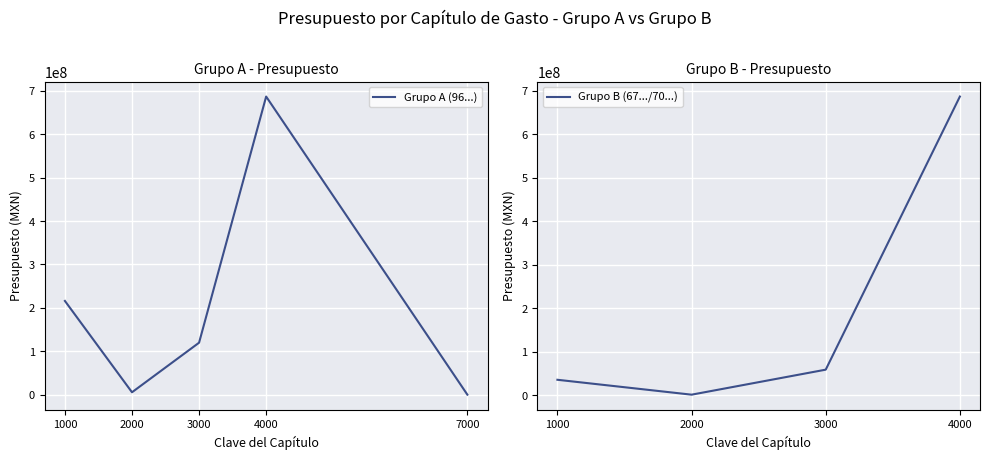

The value of Grupo A (96...) at 1000 is 216023146. True or false?

True